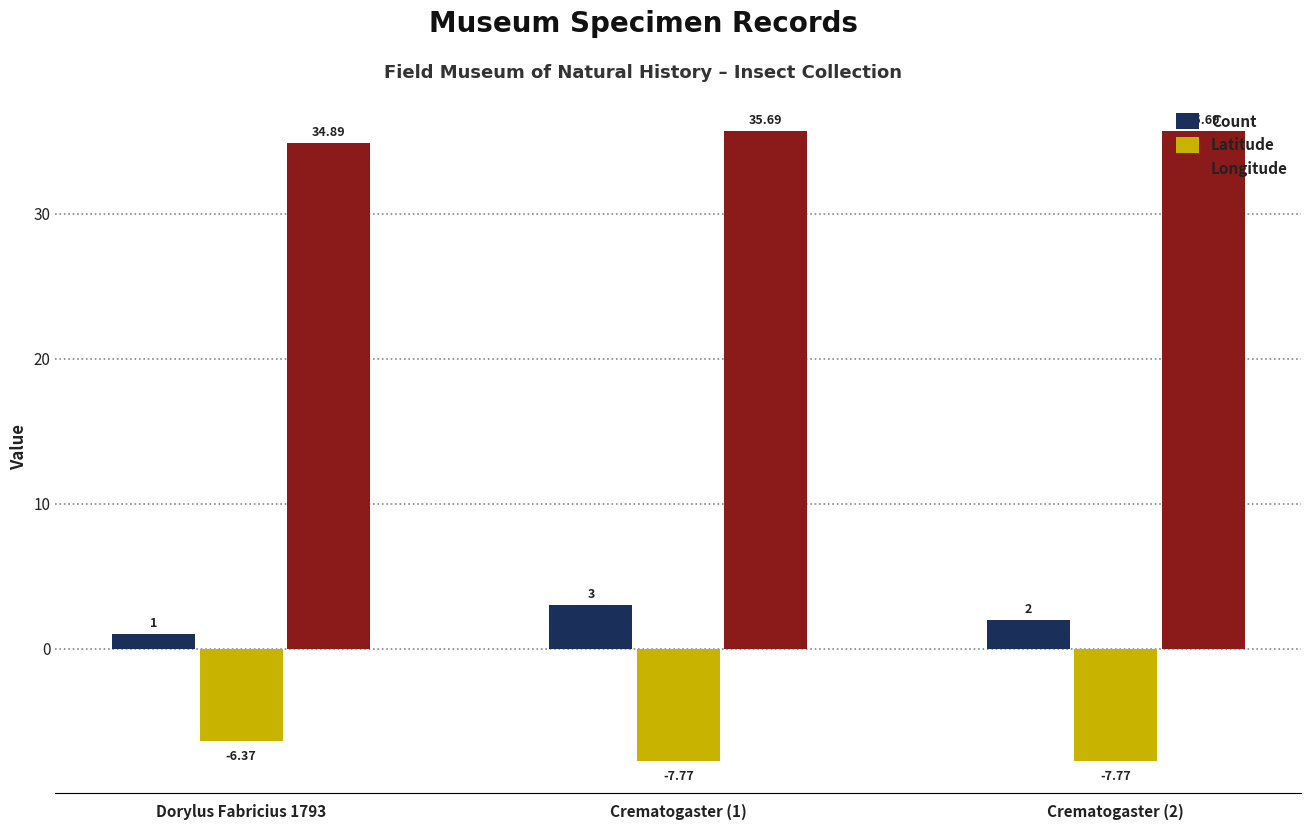

How many bars are there in total?

9